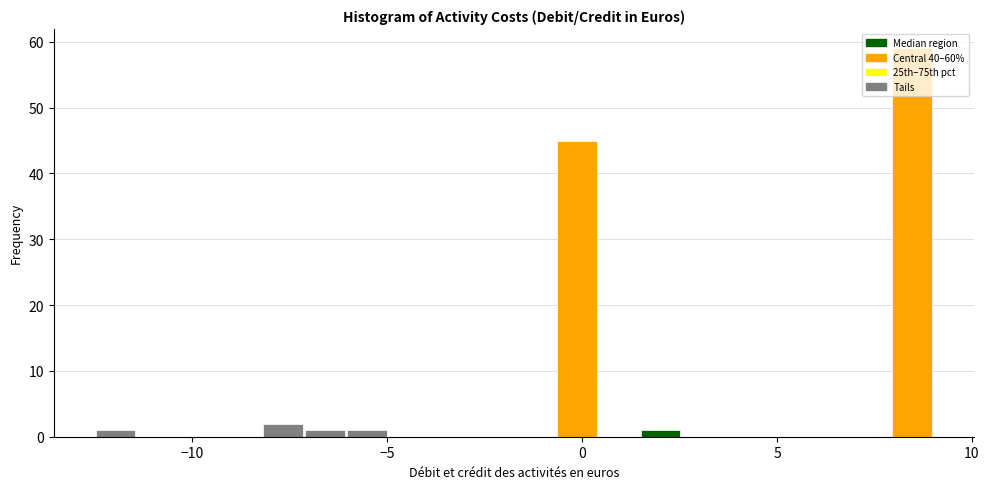

Around what value on the x-axis is the tallest bar? Give the approximate position of its centre, as read against the axis.

8.5